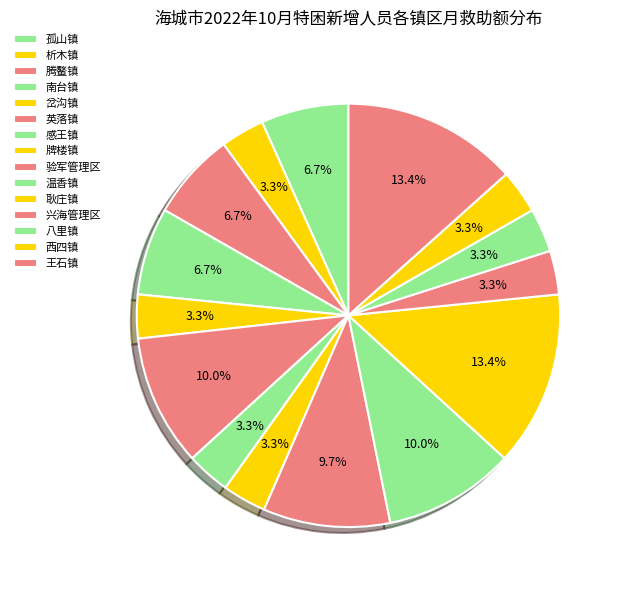

What percentage is the 南台镇 slice, to the nearest percent?

7%